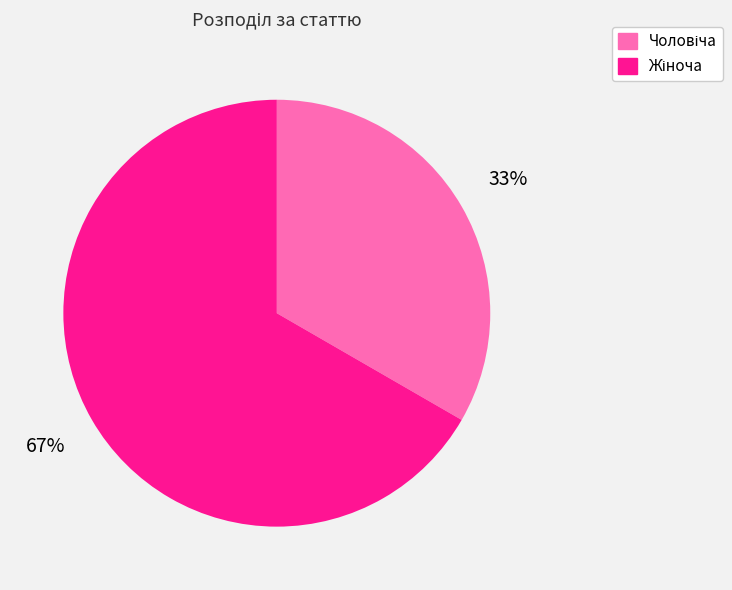

Count the number of slices in the pie.

2